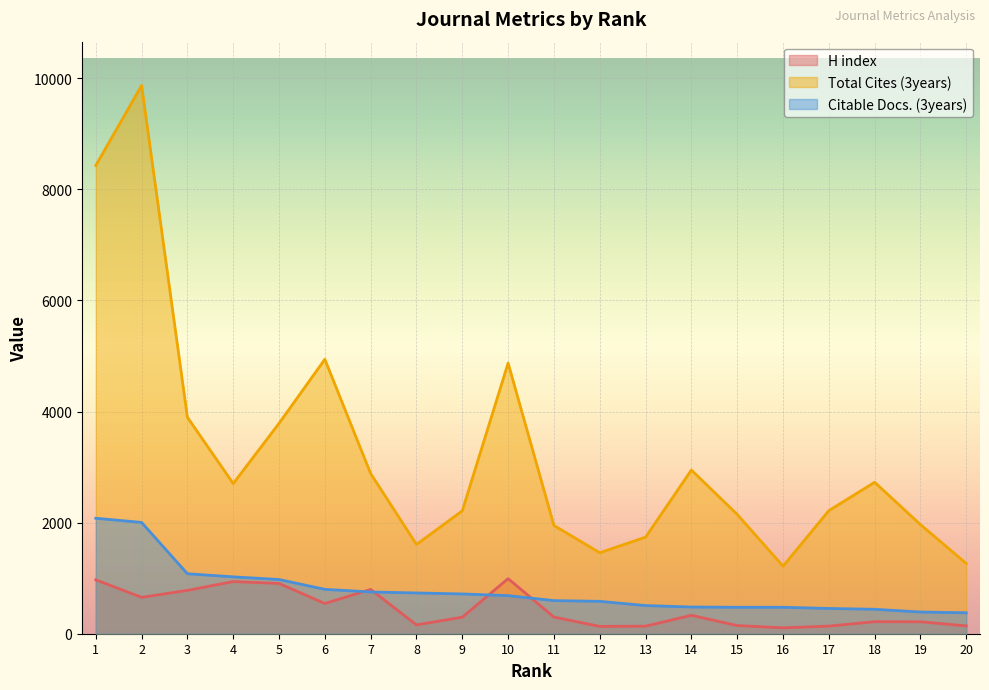

True or false: Total Cites (3years) has more than 2 points higher than both neighbors.

True